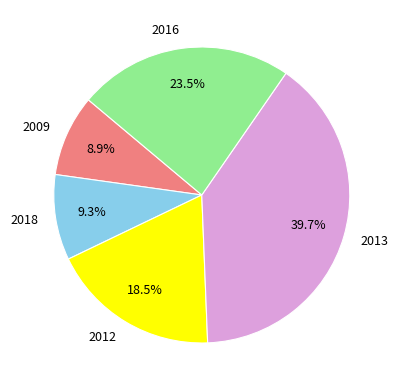

Do 2012 and 2018 together represent more than half of the pie?

No